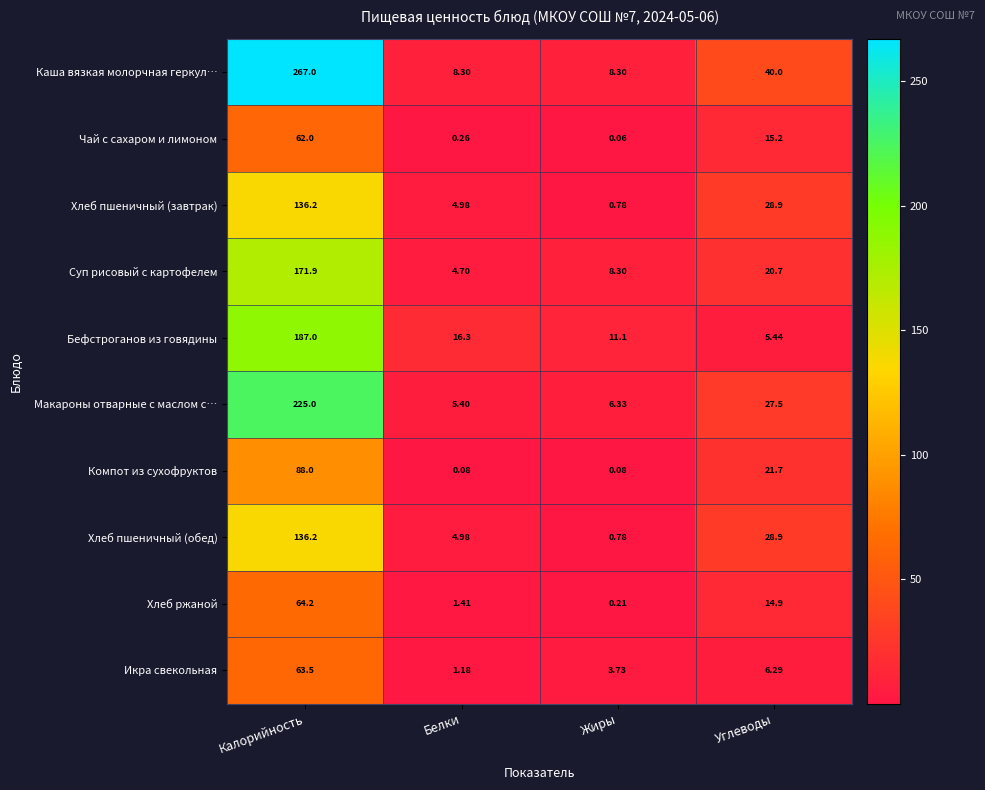

How many data points in Хлеб пшеничный (обед) are less than 28?

2